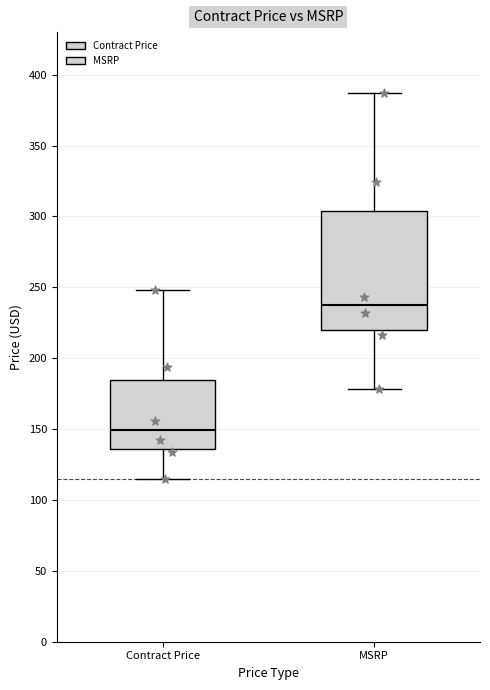

Where is the lower edge of the box for Contract Price on the y-axis? The values are not printed on the chart, so give them approximately, as read against the axis.

135